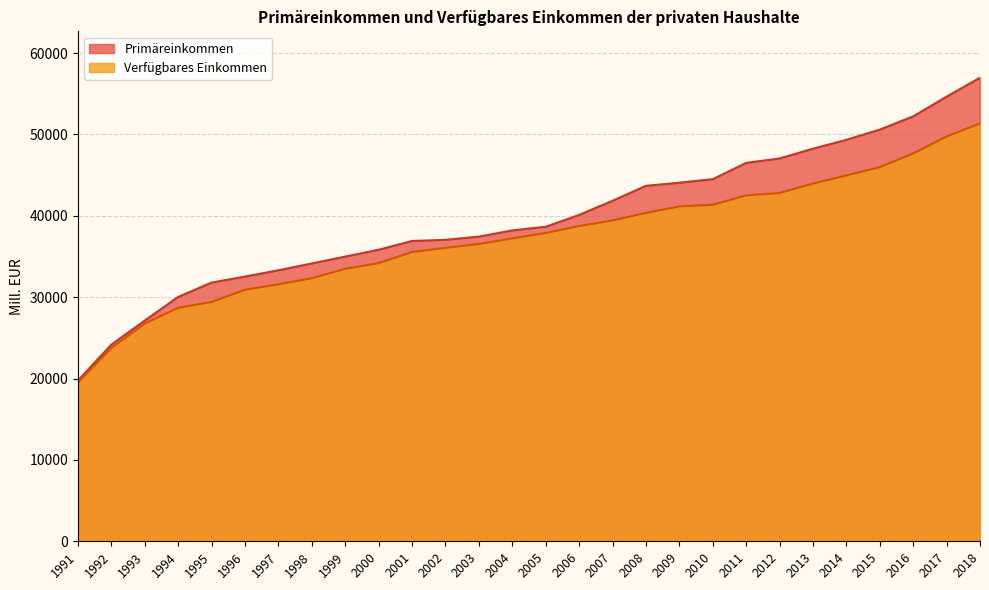

How many data points in Primäreinkommen are above 38656?

14